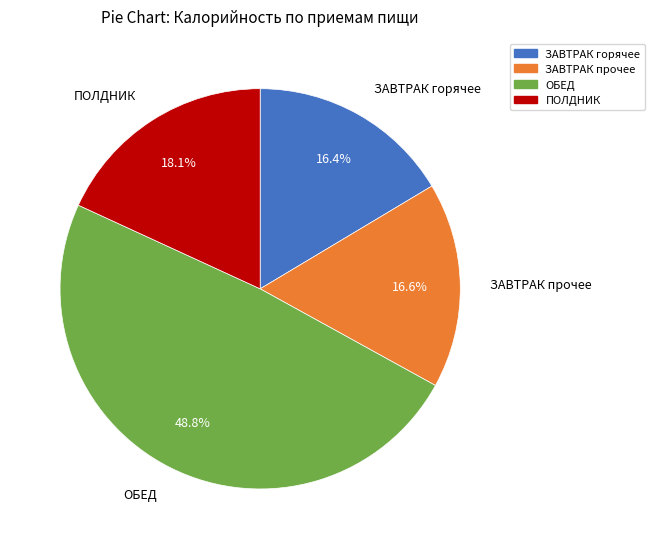

How much of the chart is everything except ЗАВТРАК горячее?

83.6%